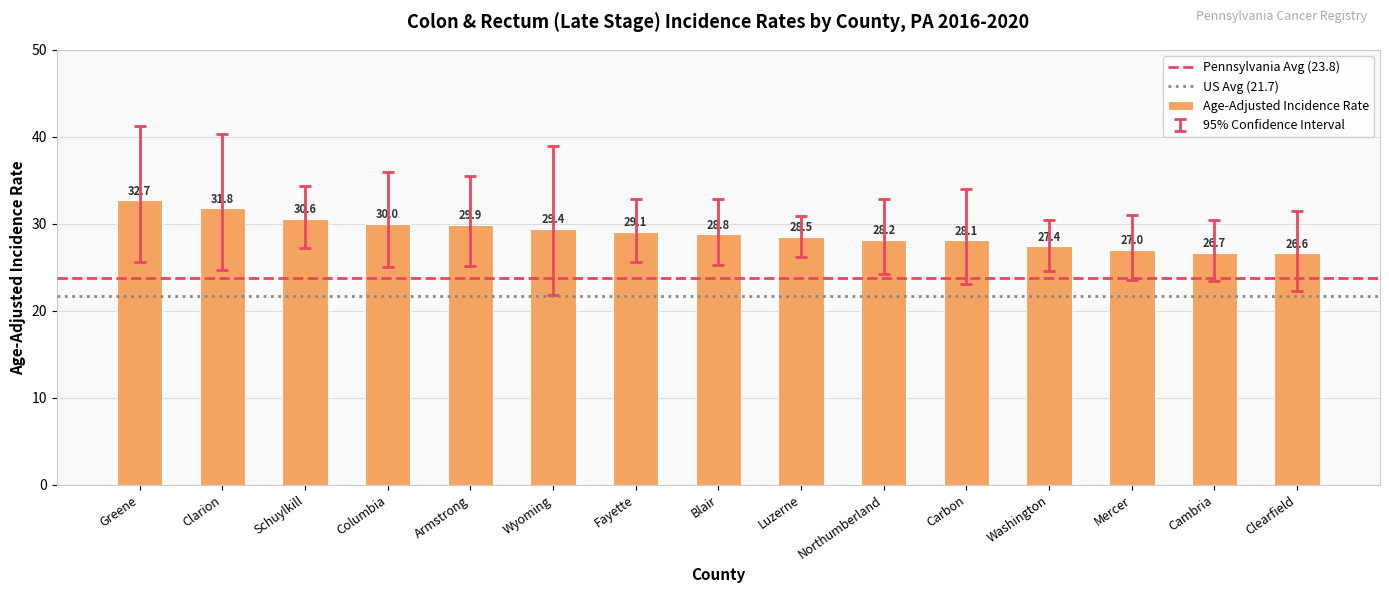

Reading left to right, what are all the values shown in this chart?

32.7	31.8	30.6	30.0	29.9	29.4	29.1	28.8	28.5	28.2	28.1	27.4	27.0	26.7	26.6